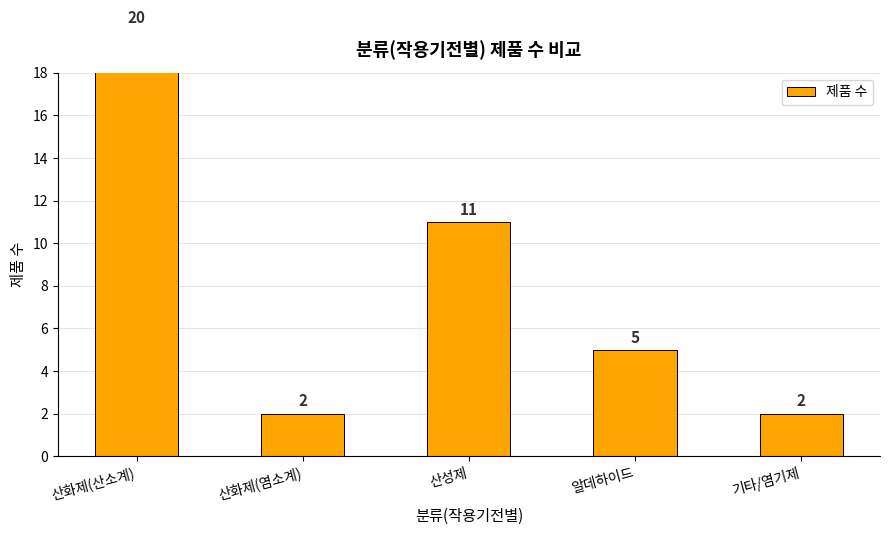

Reading left to right, transcribe all the data shown in this chart.

20	2	11	5	2